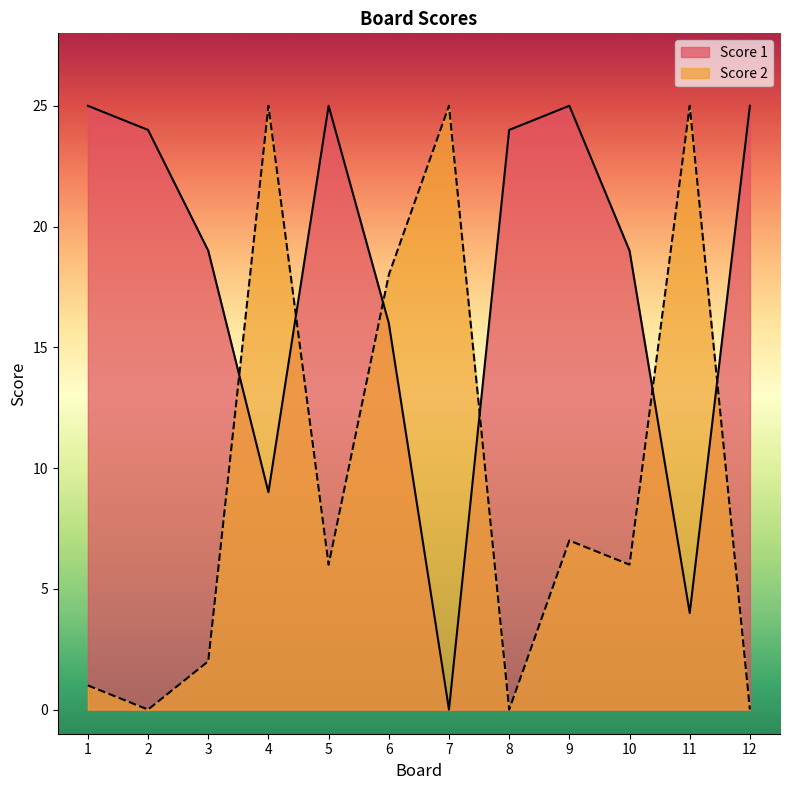

Reading left to right, transcribe all the data shown in this chart.

Score 1: 25	24	19	9	25	16	0	24	25	19	4	25
Score 2: 1	0	2	25	6	18	25	0	7	6	25	0